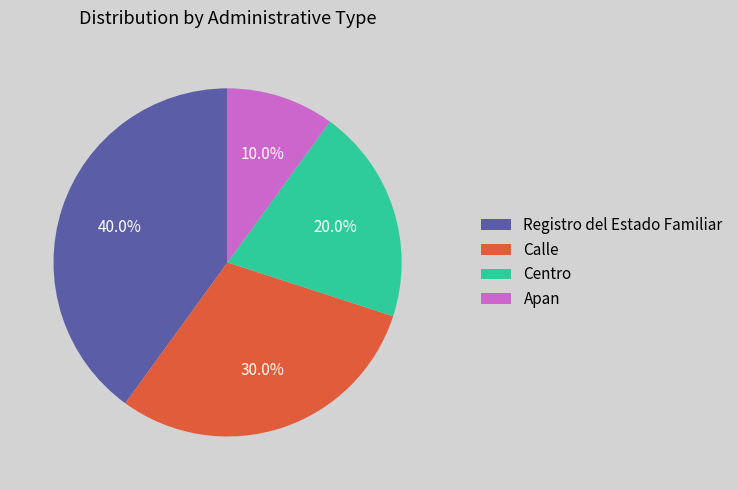

How much of the chart is everything except Registro del Estado Familiar?

60.0%